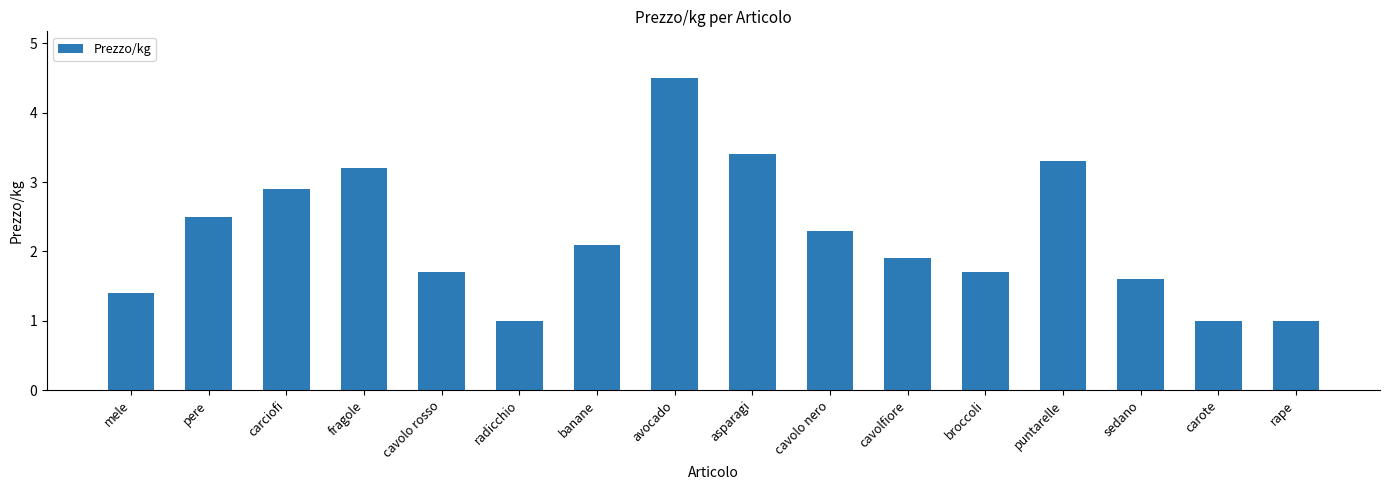

Reading left to right, transcribe all the data shown in this chart.

1.4	2.5	2.9	3.2	1.7	1.0	2.1	4.5	3.4	2.3	1.9	1.7	3.3	1.6	1.0	1.0